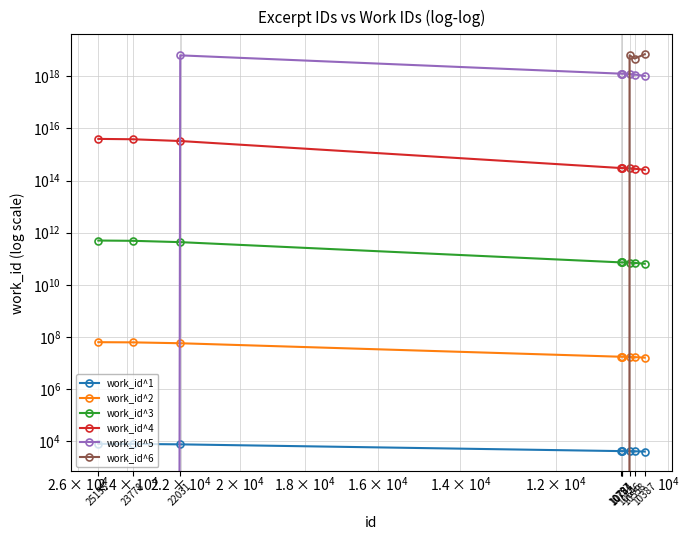

At which category is the sum across all series the highest?

10387